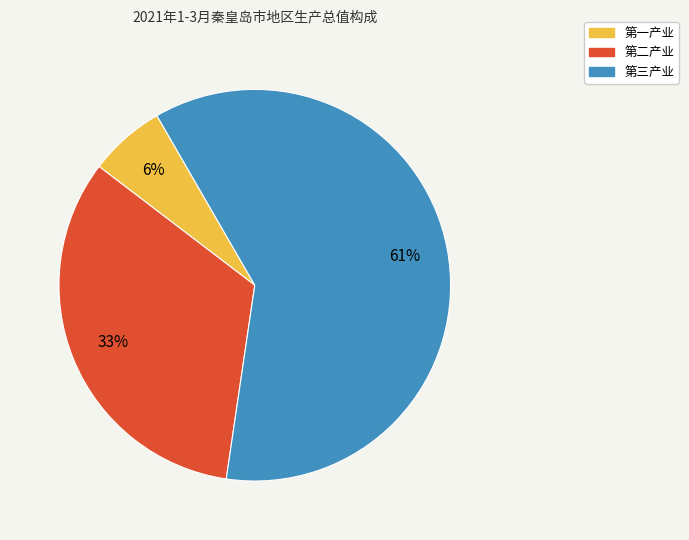

Is there a majority slice in this chart?

Yes